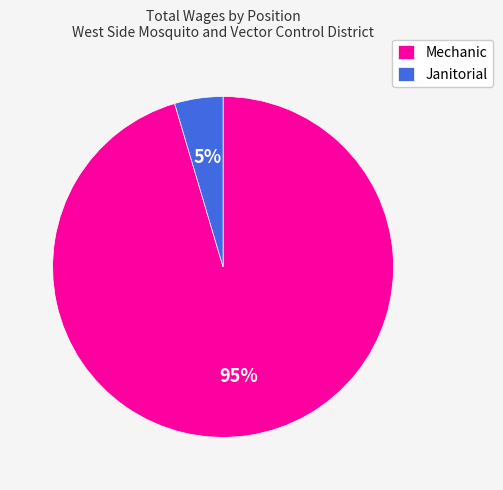

What is the smallest slice in the pie chart?

Janitorial